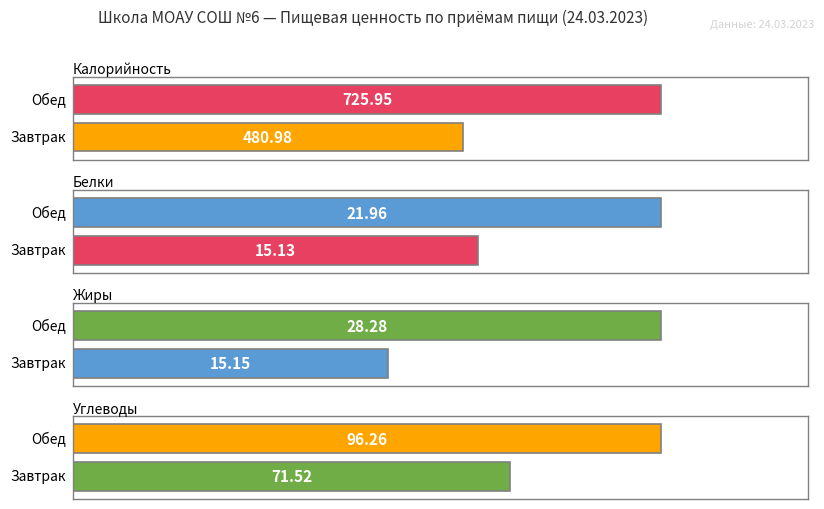

What is the spread (max minus min) of values at Завтрак?

465.9